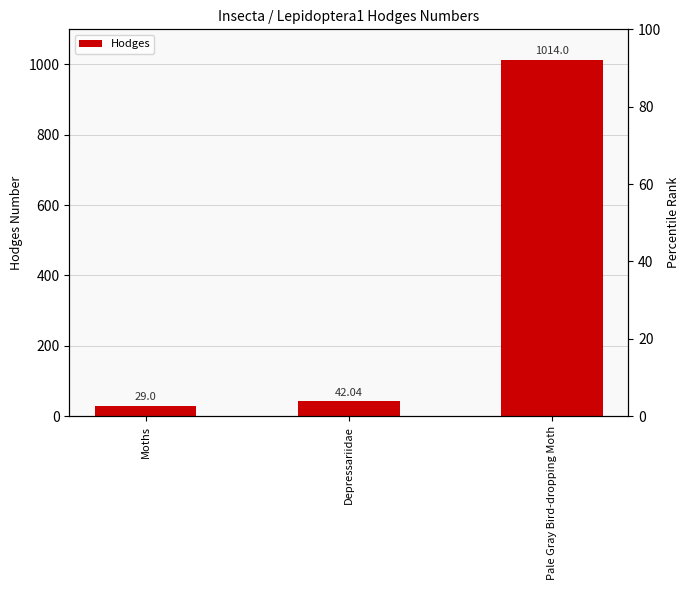

Rank the categories by value from highest to lowest.

Pale Gray Bird-dropping Moth, Depressariidae, Moths